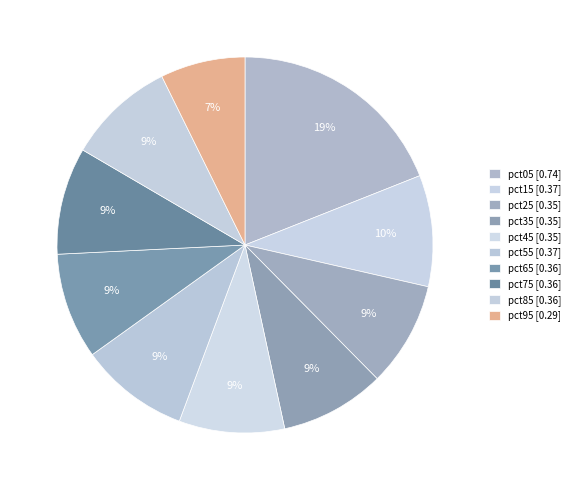

How many segments does this pie chart have?

10